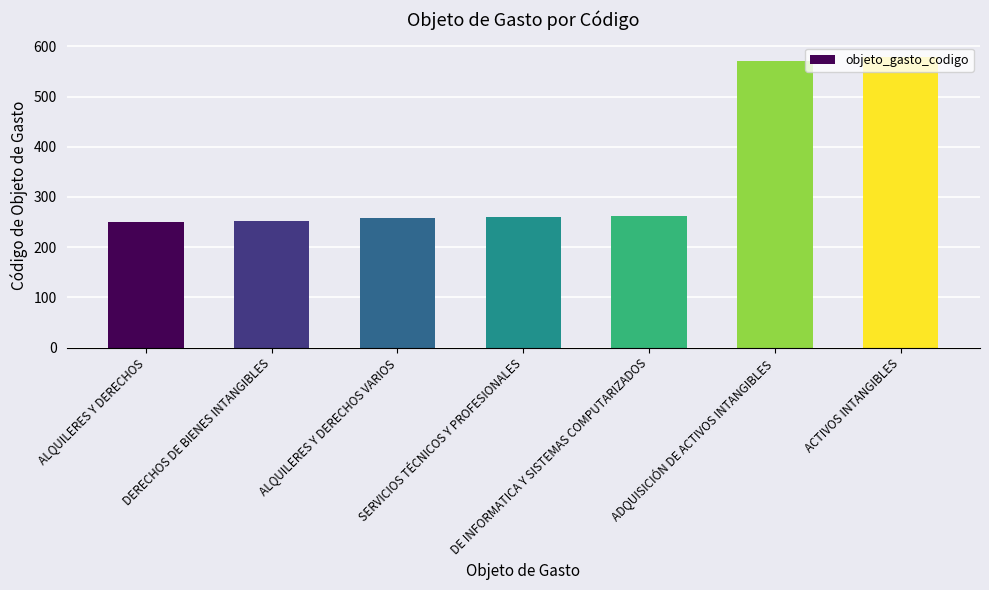

What is the change in value from DERECHOS DE BIENES INTANGIBLES to ACTIVOS INTANGIBLES?

+326